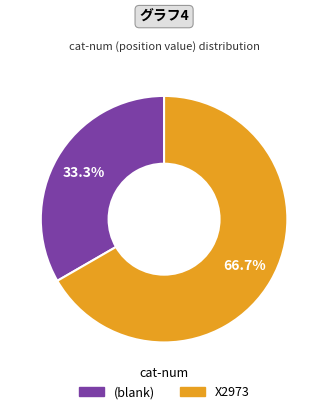

To the nearest percent, what is the average slice percentage?

50%